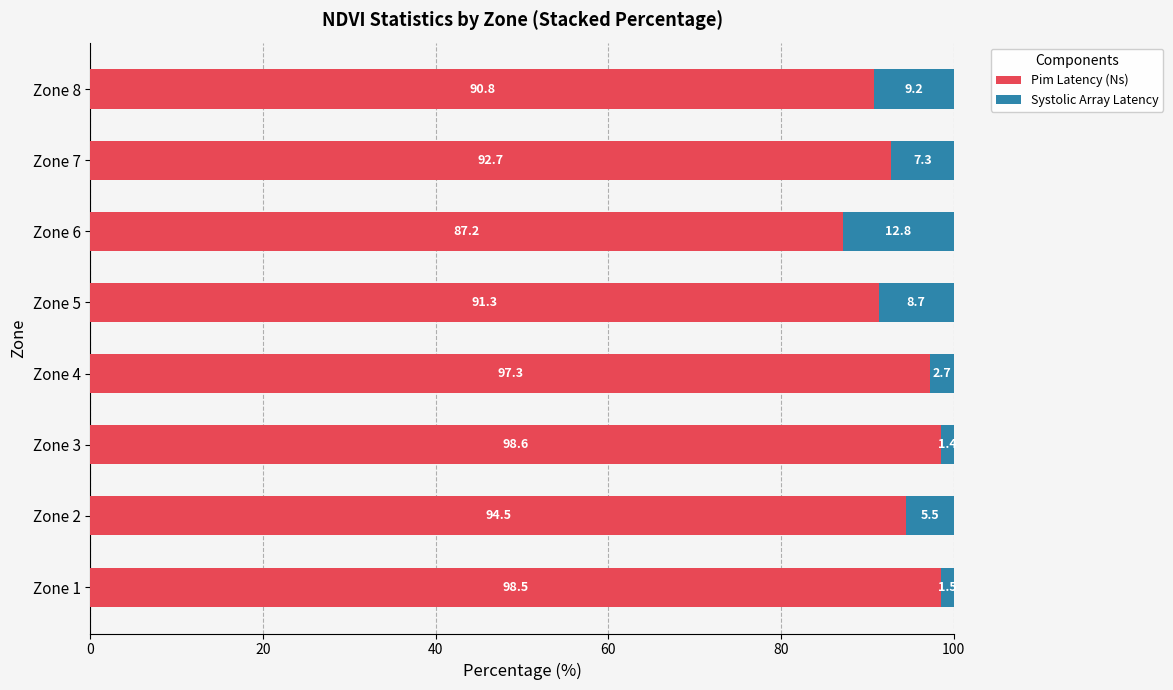

At which label does Pim Latency (Ns) reach its minimum?

Zone 6